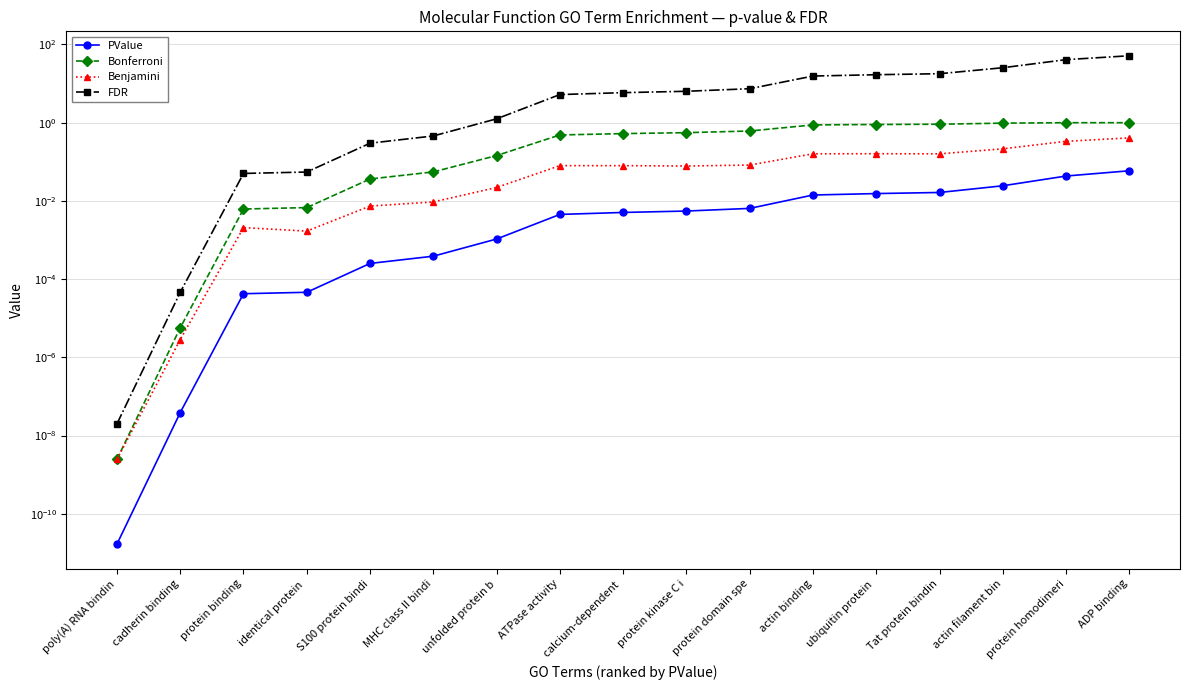

At how many categories does at least one series exceed 35?

2